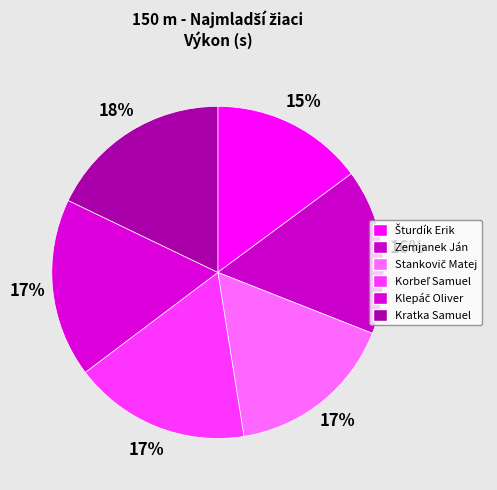

Count the number of slices in the pie.

6